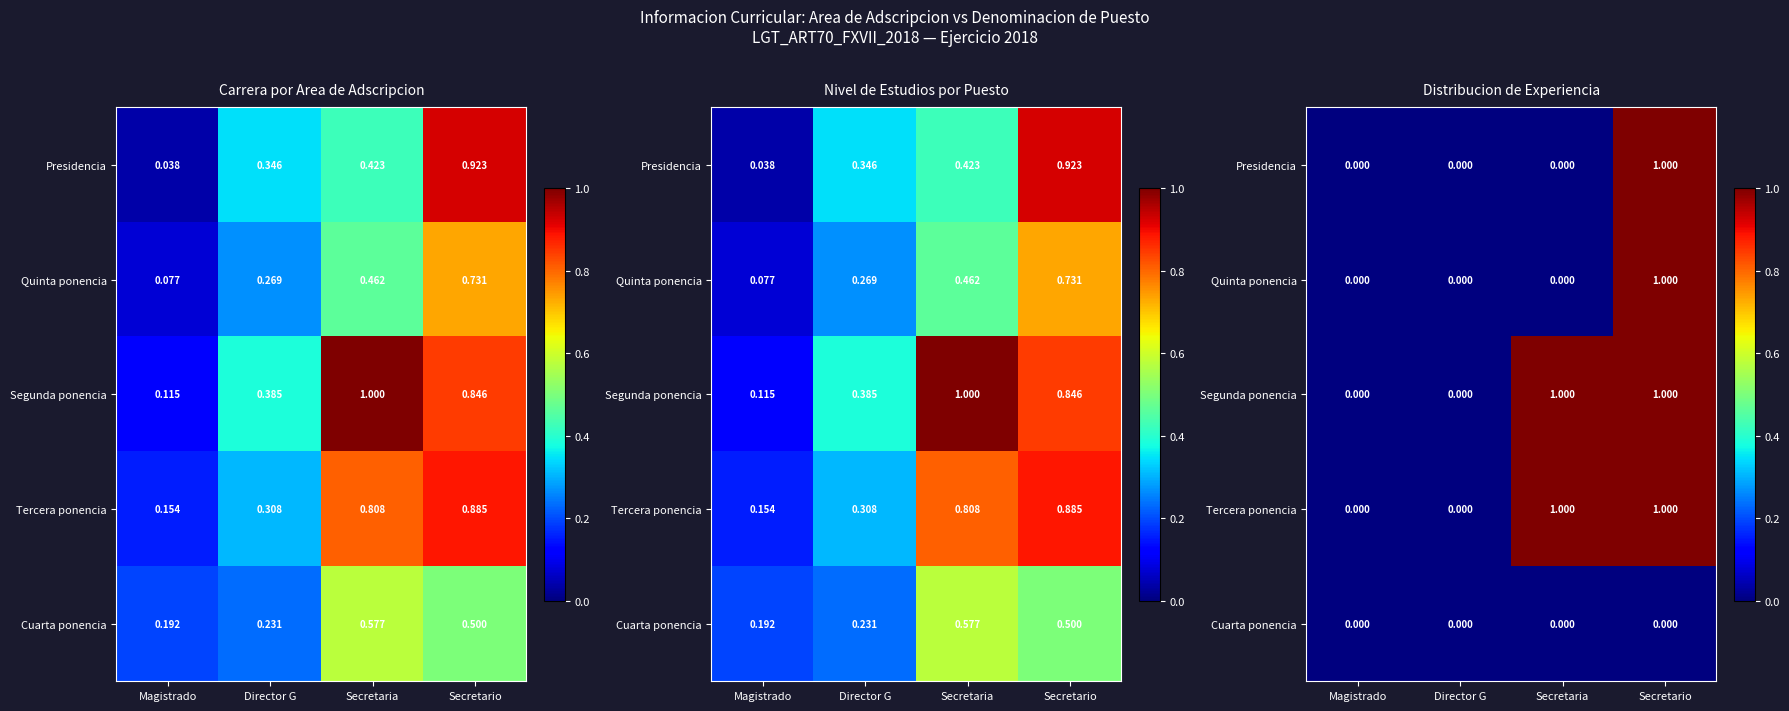

How many values in Segunda ponencia are above zero?

2